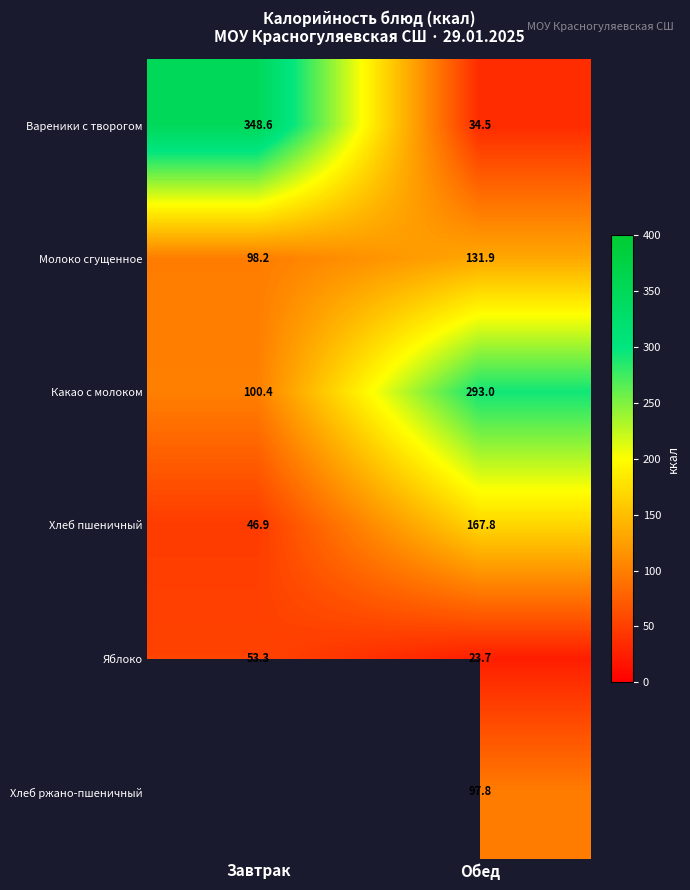

List the labels in order of Вареники с творогом value, smallest first.

Обед, Завтрак